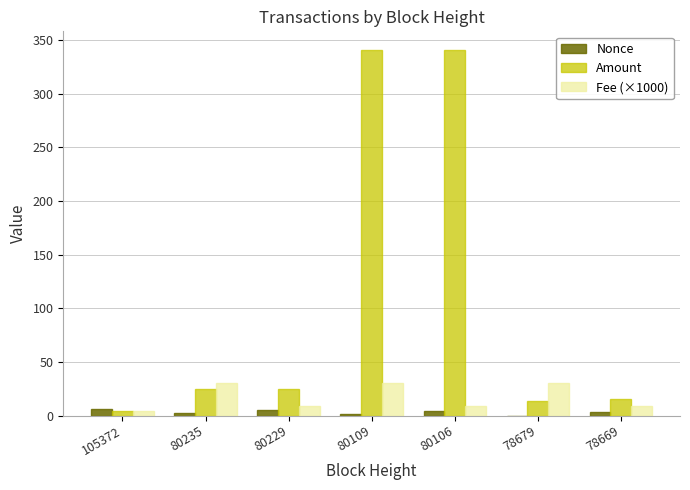

What is the maximum value shown in the chart?

341.0